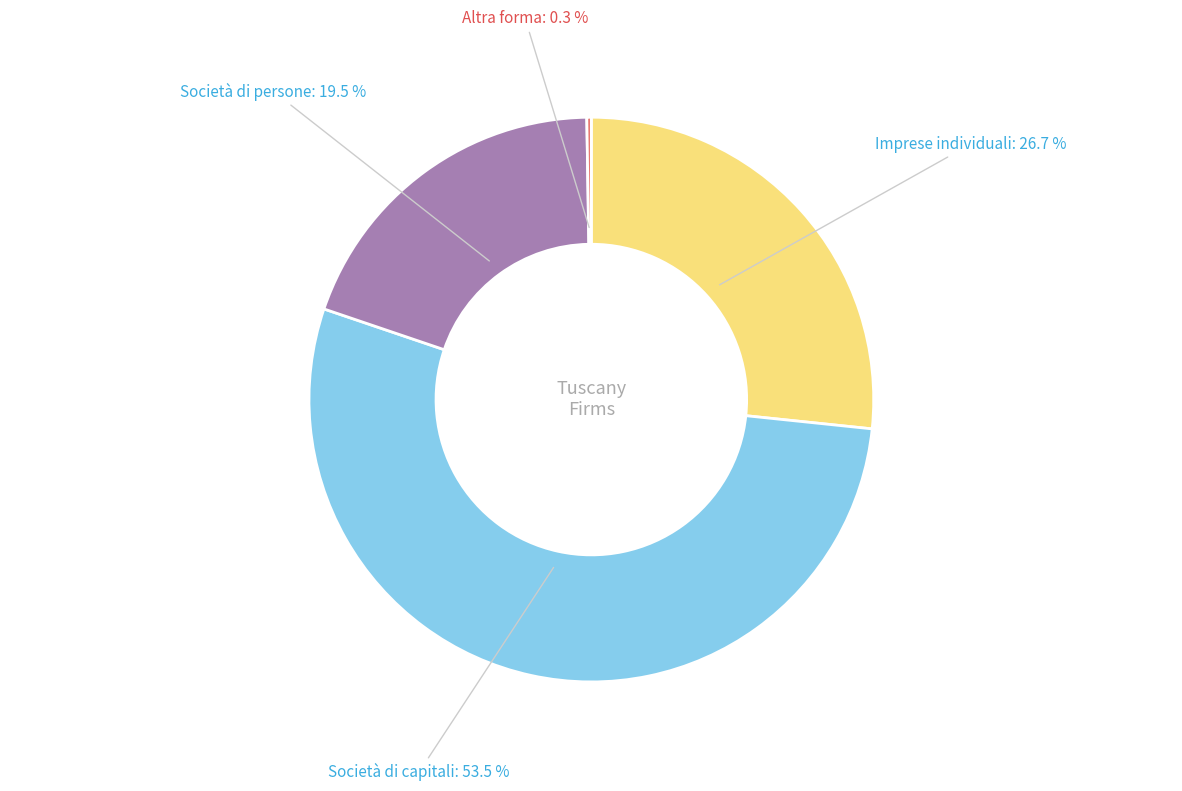

What is the ratio of the value at Società di persone to the value at Imprese individuali?

0.7